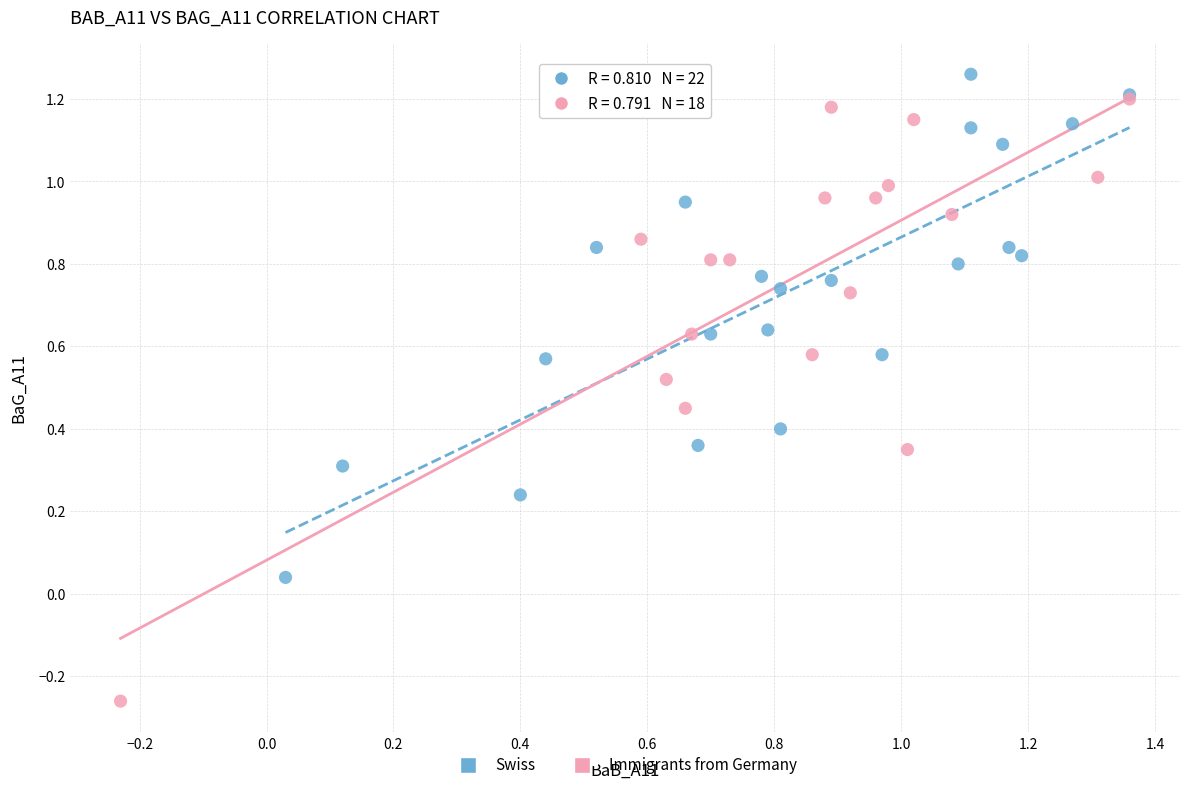

Which series has the largest Y range (max minus min)?

Immigrants from Germany